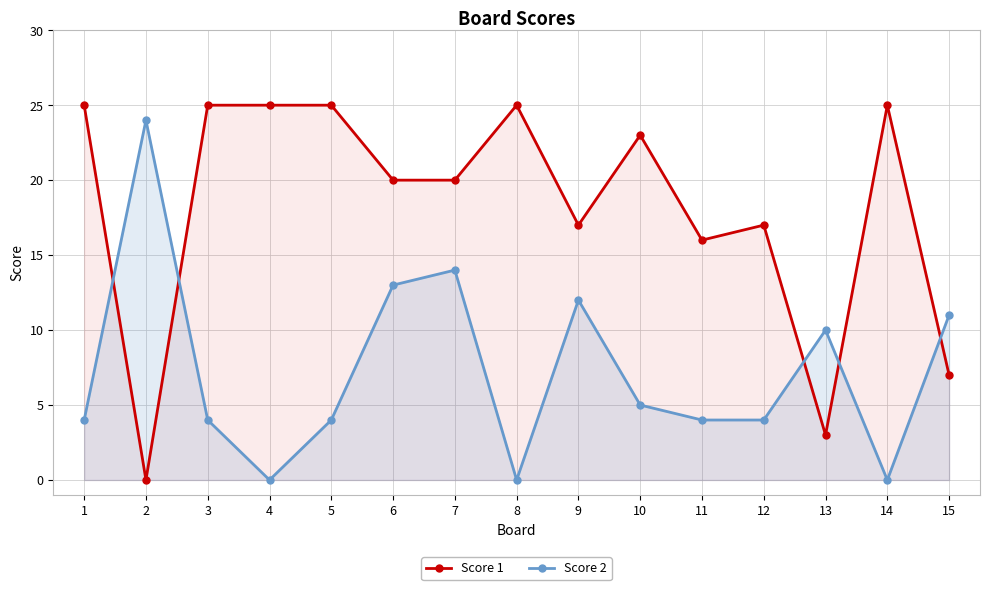

At which category does Score 2 reach its first local peak?

2